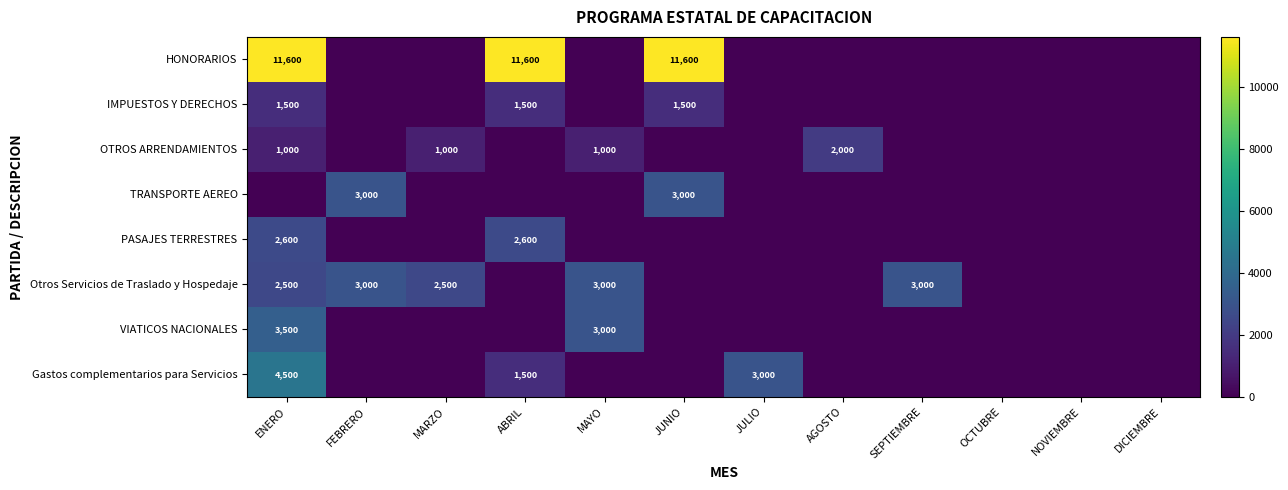

The Gastos complementarios para Servicios series shows 2074 at ENERO. True or false?

False